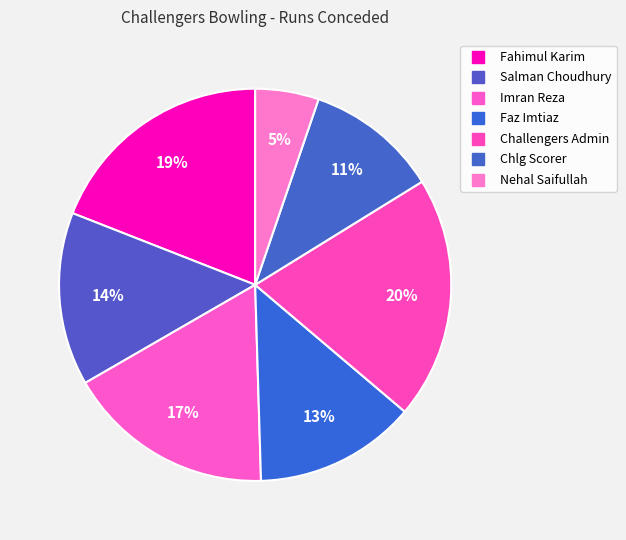

To the nearest percent, what percentage of the pie is Challengers Admin?

20%